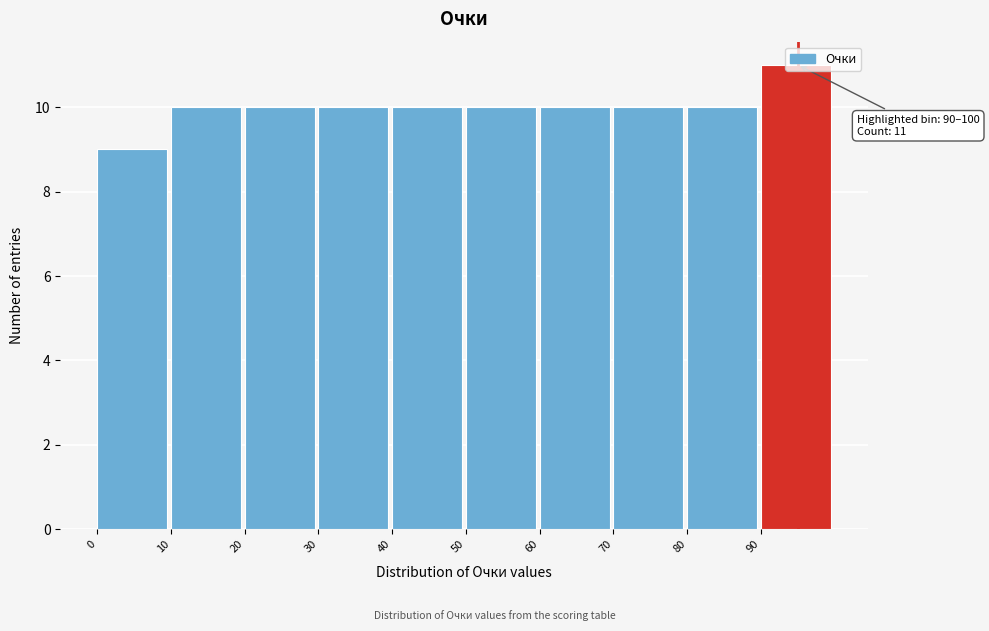

Which range on the x-axis has the tallest bar?

90 to 100